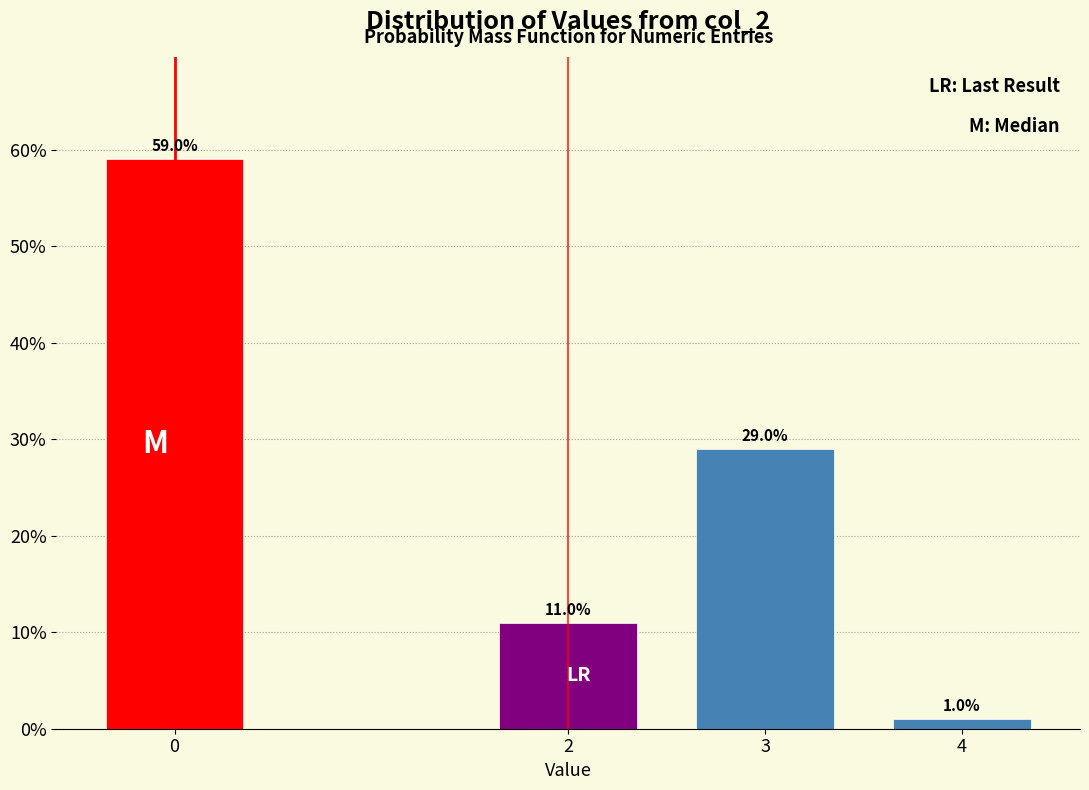

Reading left to right, list all the values displayed in this chart.

0=59.0	2=11.0	3=29.0	4=1.0